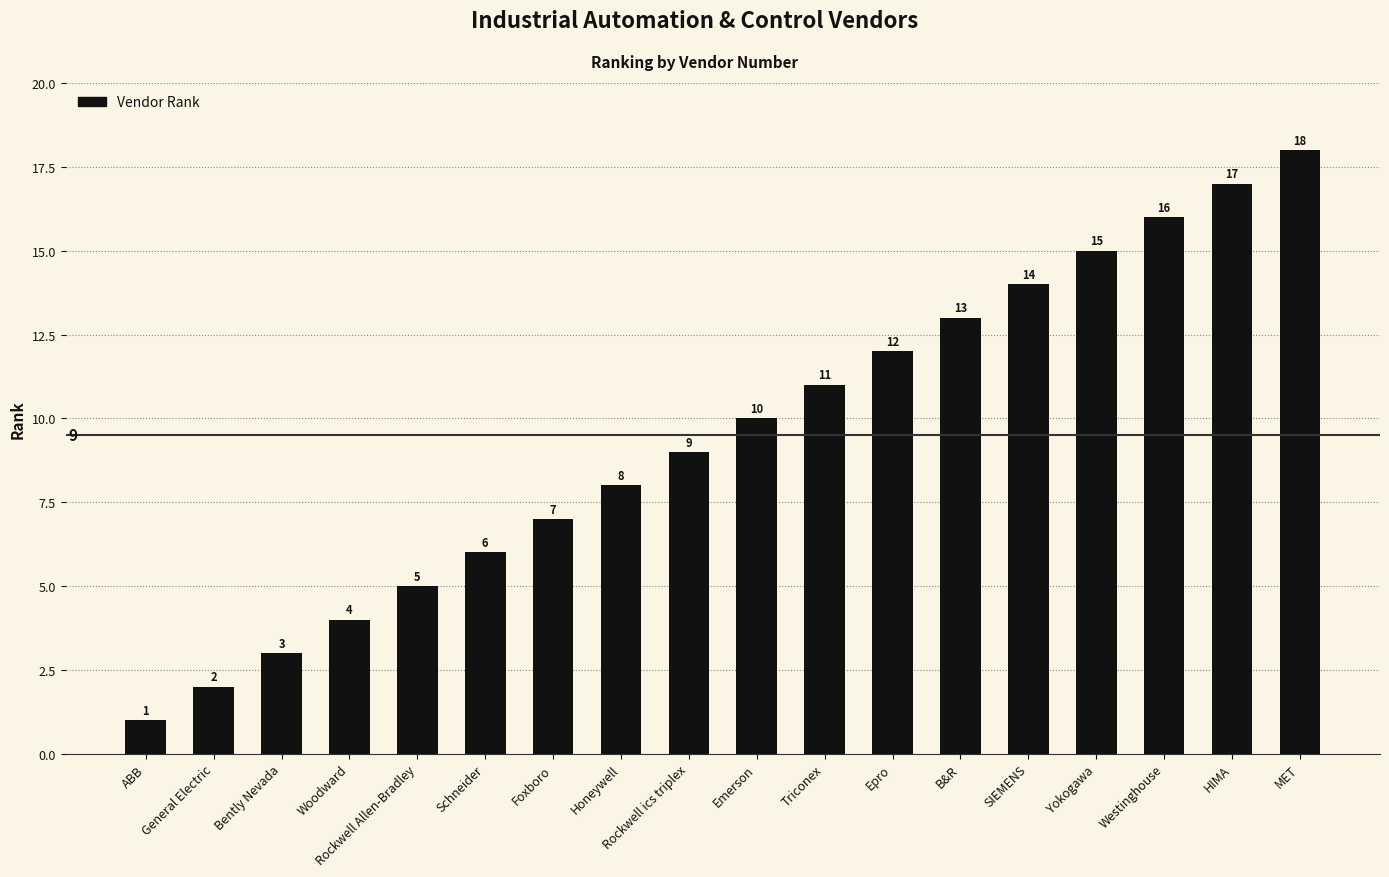

Reading left to right, extract all data points from this chart.

ABB=1	General Electric=2	Bently Nevada=3	Woodward=4	Rockwell Allen-Bradley=5	Schneider=6	Foxboro=7	Honeywell=8	Rockwell ics triplex=9	Emerson=10	Triconex=11	Epro=12	B&R=13	SIEMENS=14	Yokogawa=15	Westinghouse=16	HIMA=17	MET=18